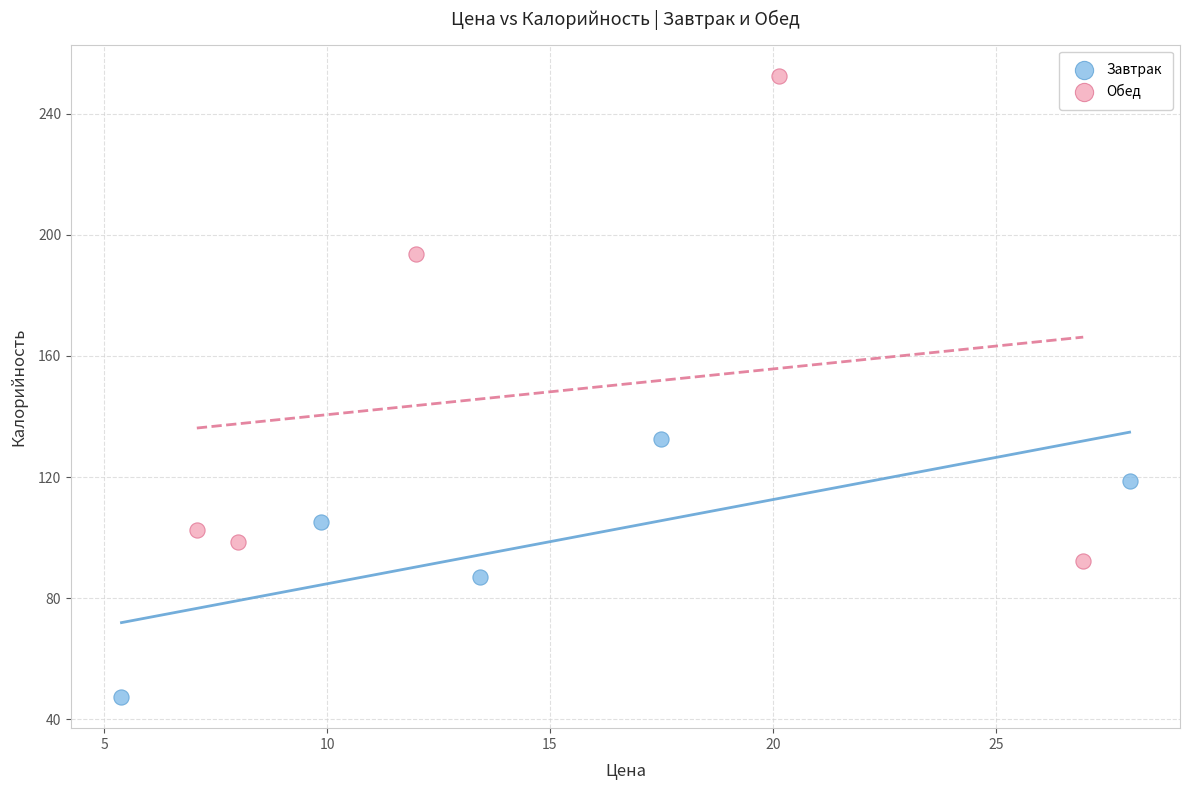

Which series contains the lowest Y value?

Завтрак